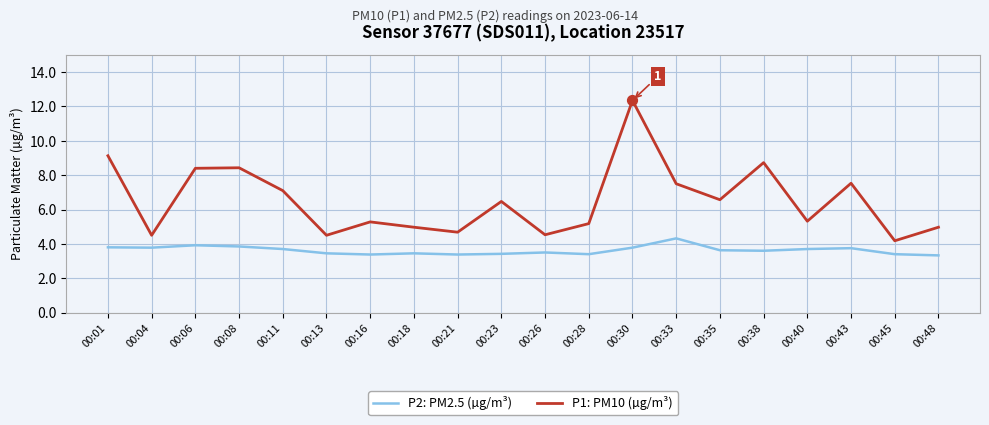

What are all the series names shown in the legend?

P2: PM2.5 (µg/m³), P1: PM10 (µg/m³)